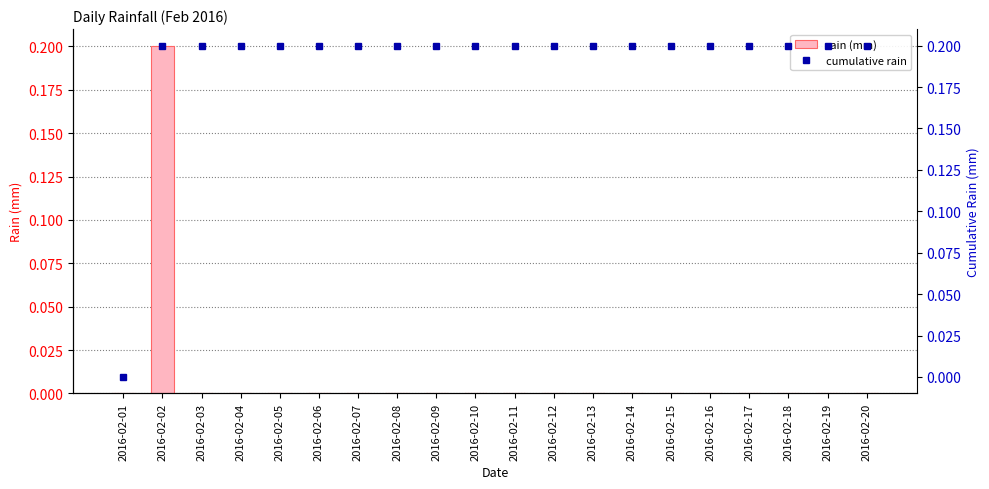

What is the greatest value displayed?

0.2